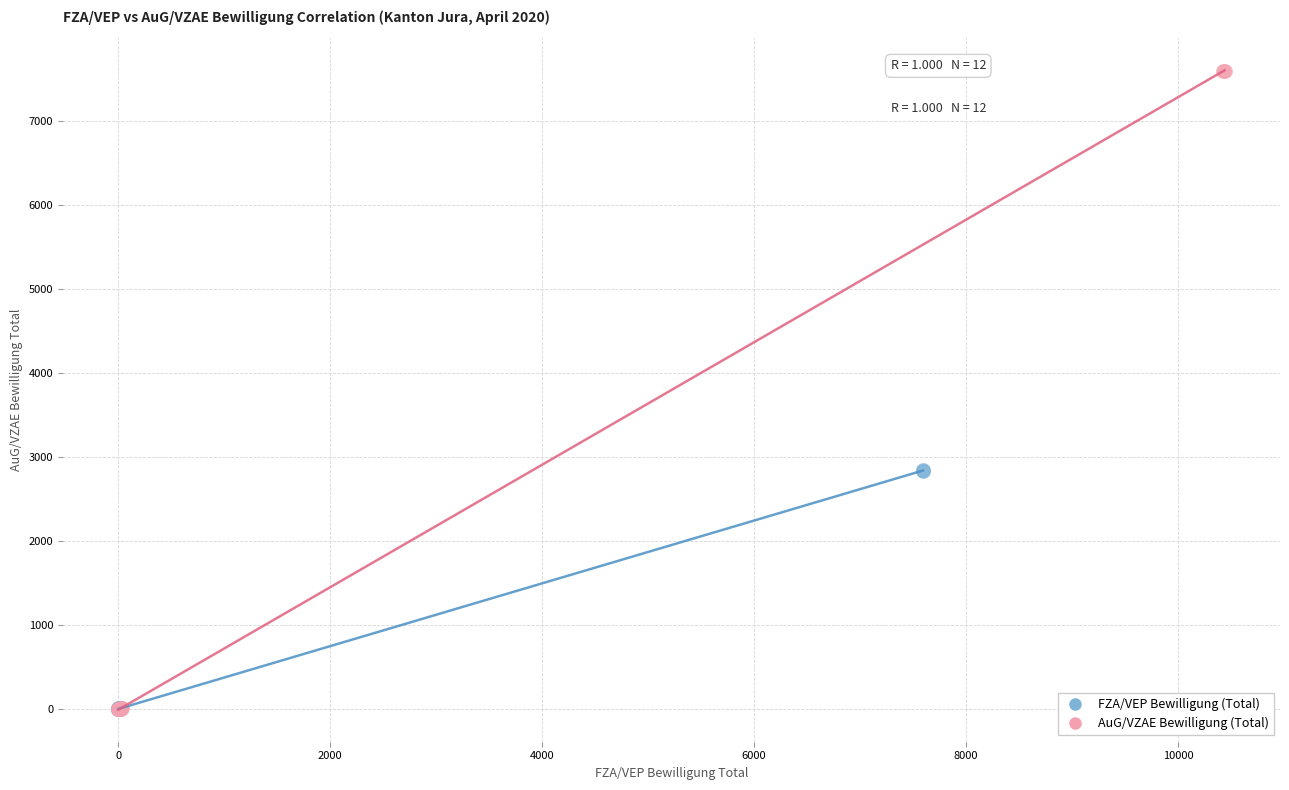

What are all the series names shown in the legend?

FZA/VEP Bewilligung (Total), AuG/VZAE Bewilligung (Total)